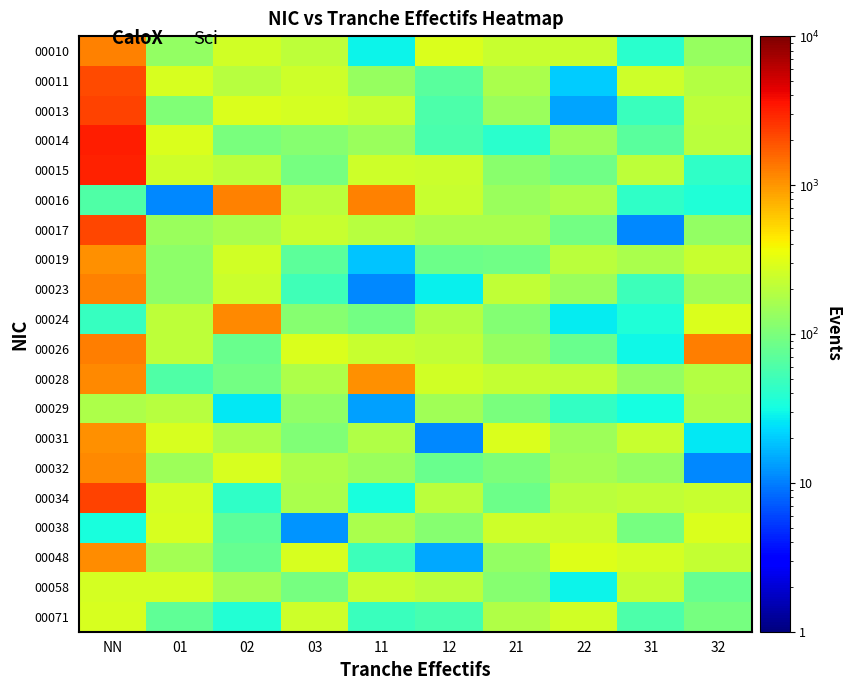

What is the difference between the highest and lowest values at 31?

257.5